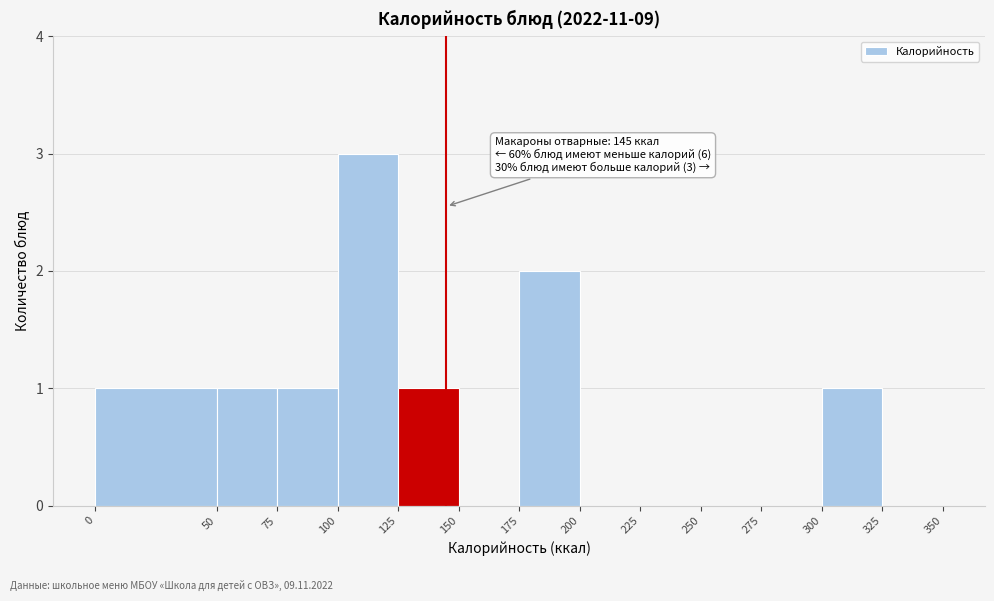

Over which range of the x-axis is the bar tallest?

100 to 125